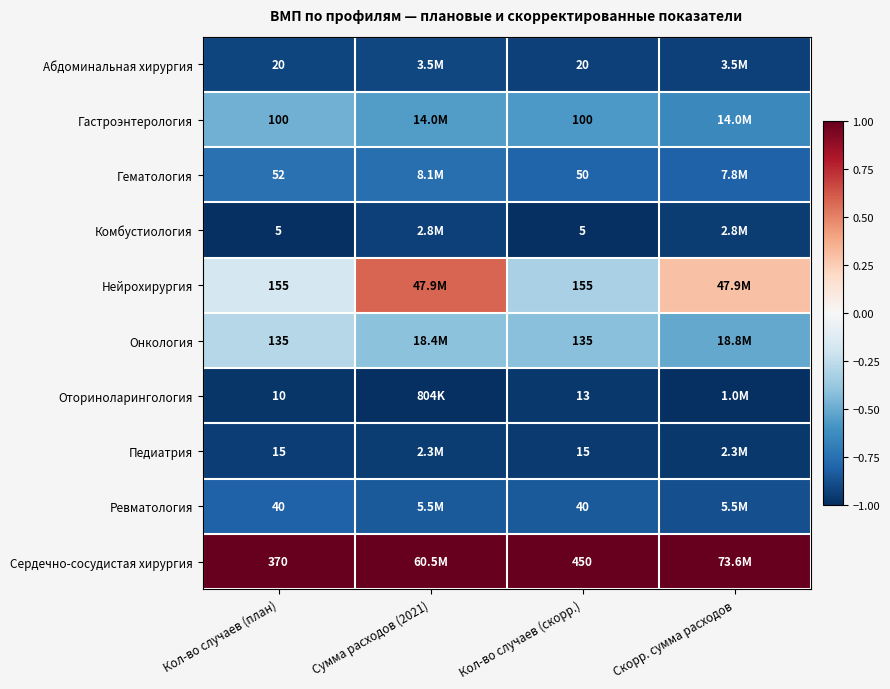

What is the total value across all series at Сумма расходов (2021)?

-4.8